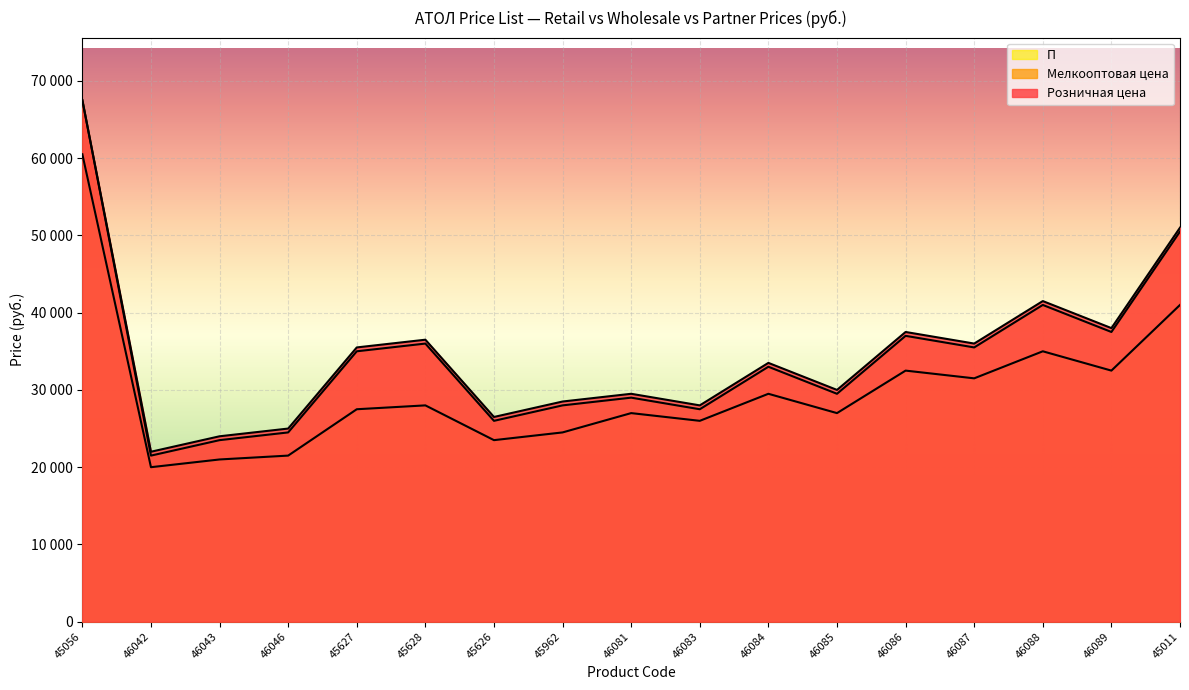

Reading right to left, transcribe all the data shown in this chart.

Розничная цена: 50990	37990	41490	35990	37490	29990	33490	27990	29490	28490	26490	36490	35490	24990	23990	21990	67490
Мелкооптовая цена: 50490	37490	40990	35490	36990	29490	32990	27490	28990	27990	25990	35990	34990	24490	23490	21490	67490
П: 40990	32490	34990	31490	32490	26990	29490	25990	26990	24490	23490	27990	27490	21490	20990	19990	60490